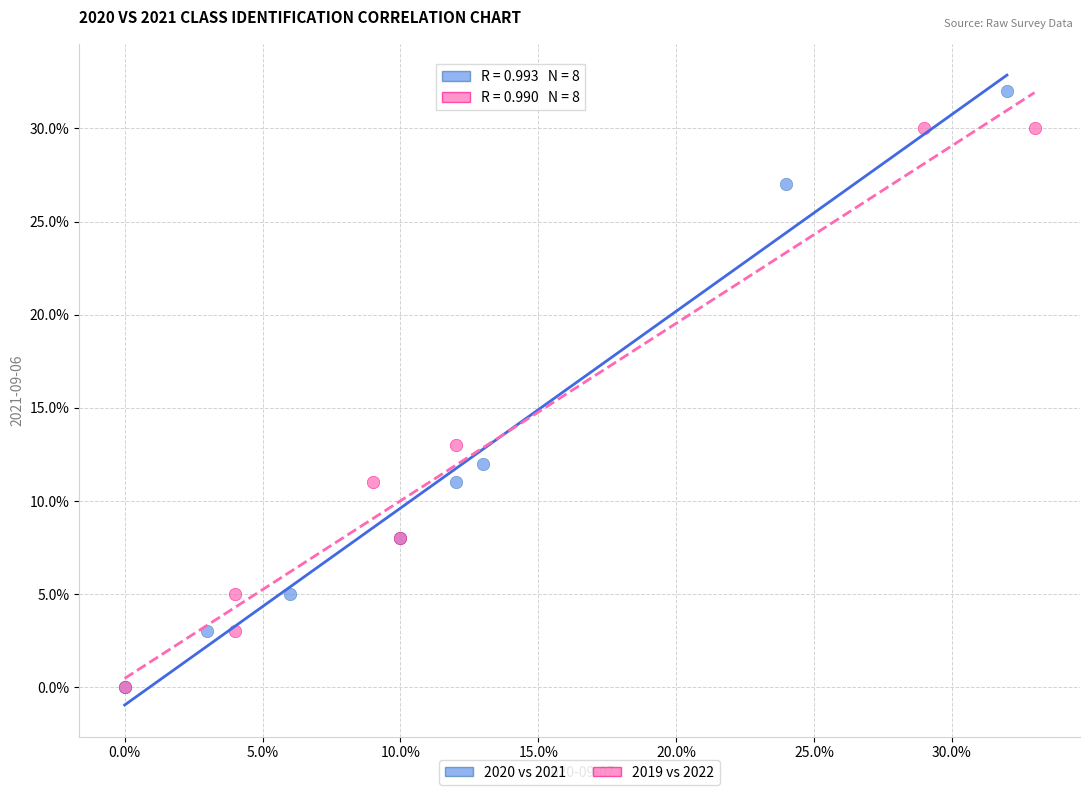

What are all the series names shown in the legend?

2020 vs 2021, 2019 vs 2022